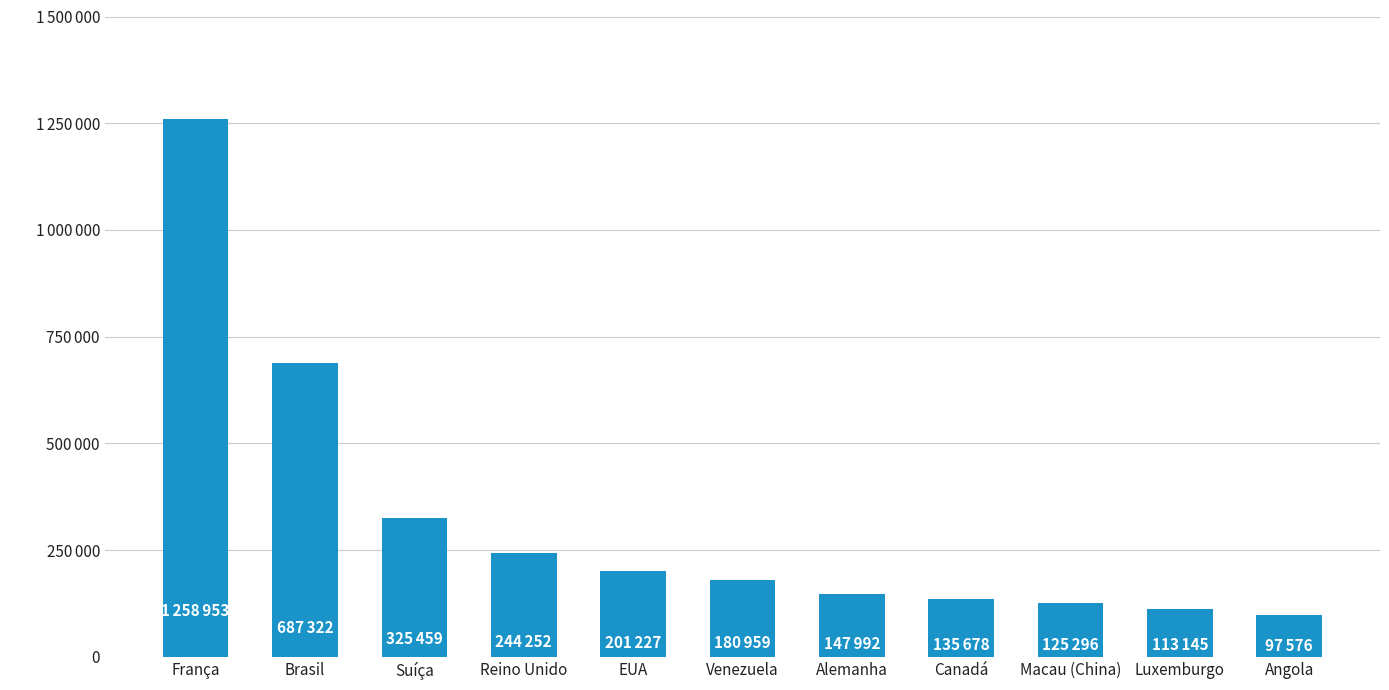

Reading right to left, what are all the values shown in this chart?

Angola=97576	Luxemburgo=113145	Macau (China)=125296	Canadá=135678	Alemanha=147992	Venezuela=180959	EUA=201227	Reino Unido=244252	Suíça=325459	Brasil=687322	França=1258953